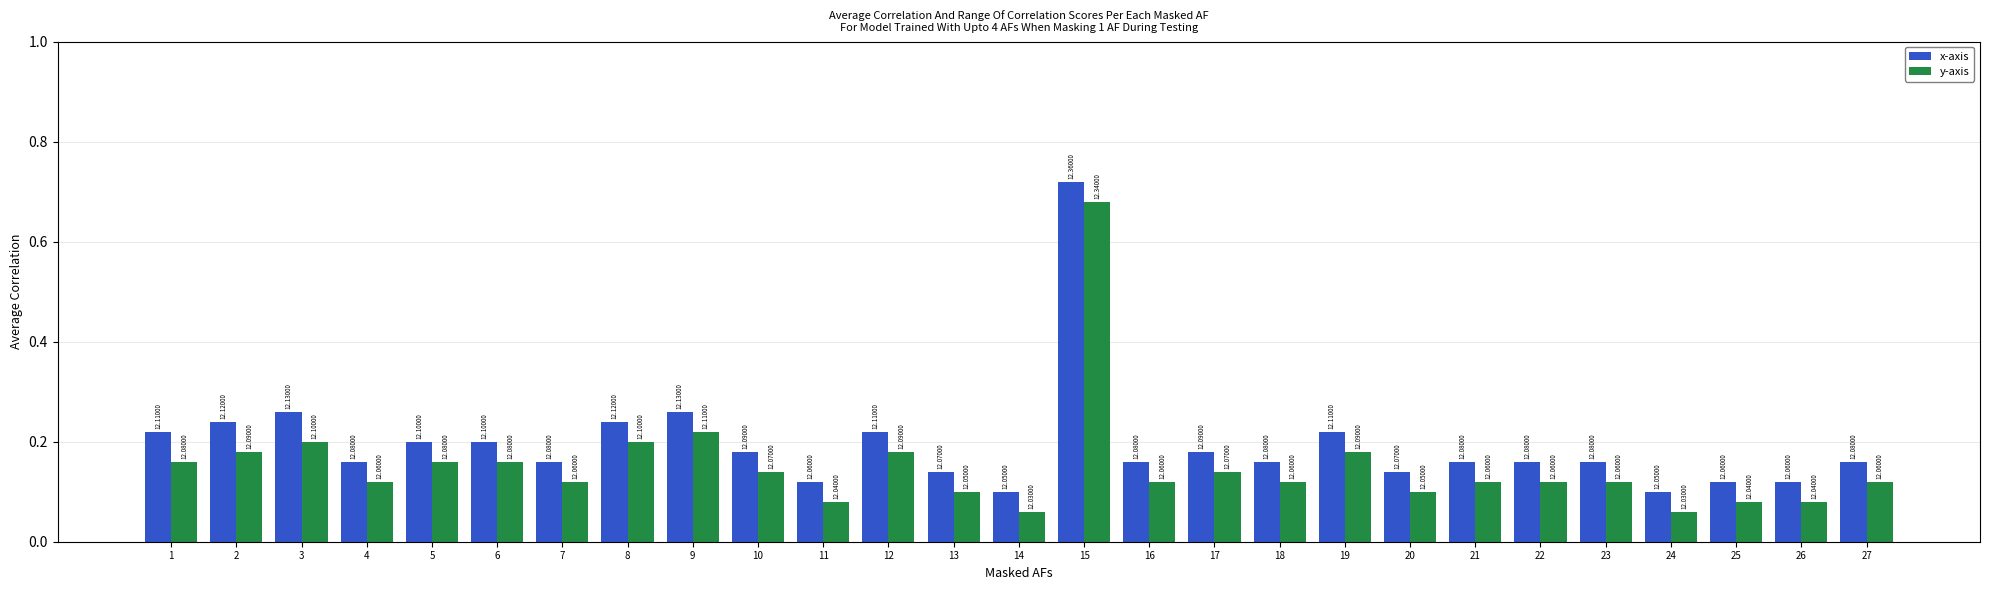

What is the value of the x-axis bar at the 18th from the left?

0.2